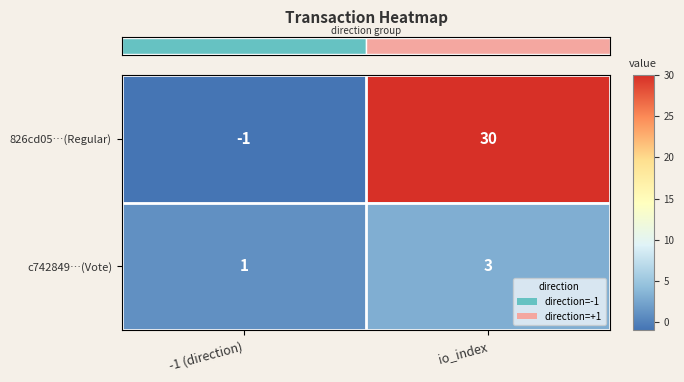

Which category has the lowest value in the 826cd05…(Regular) series?

-1 (direction)